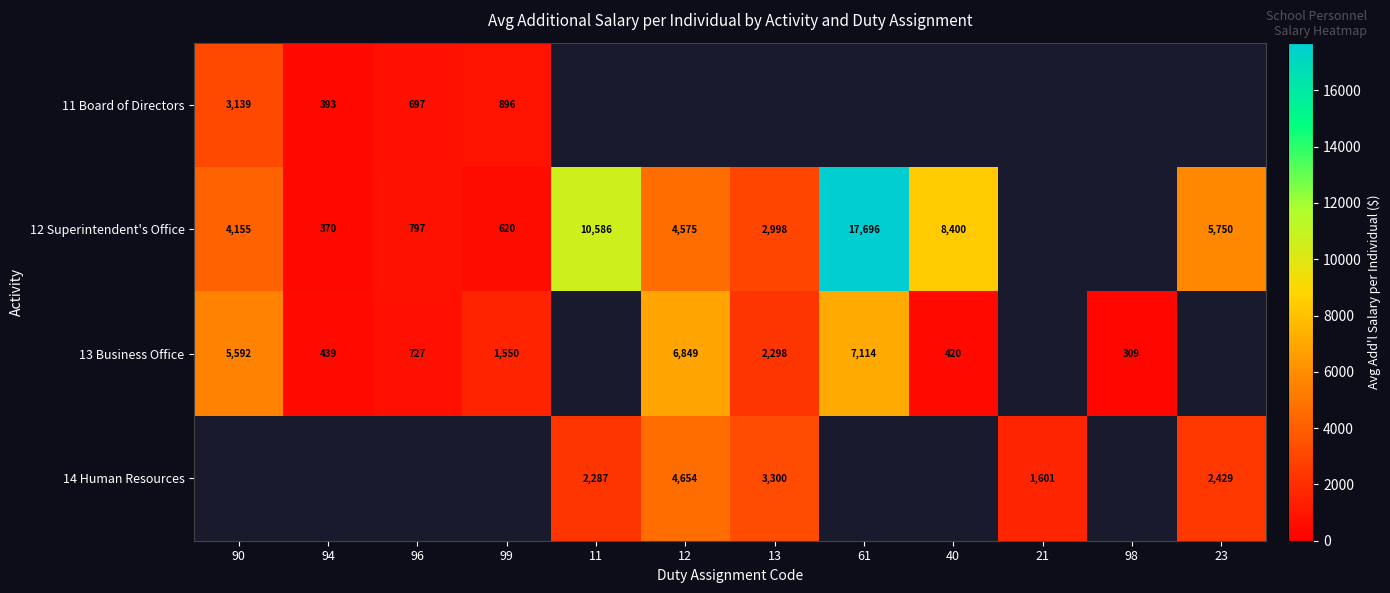

Is the value of 14 Human Resources at 23 greater than the value of 11 Board of Directors at 90?

No